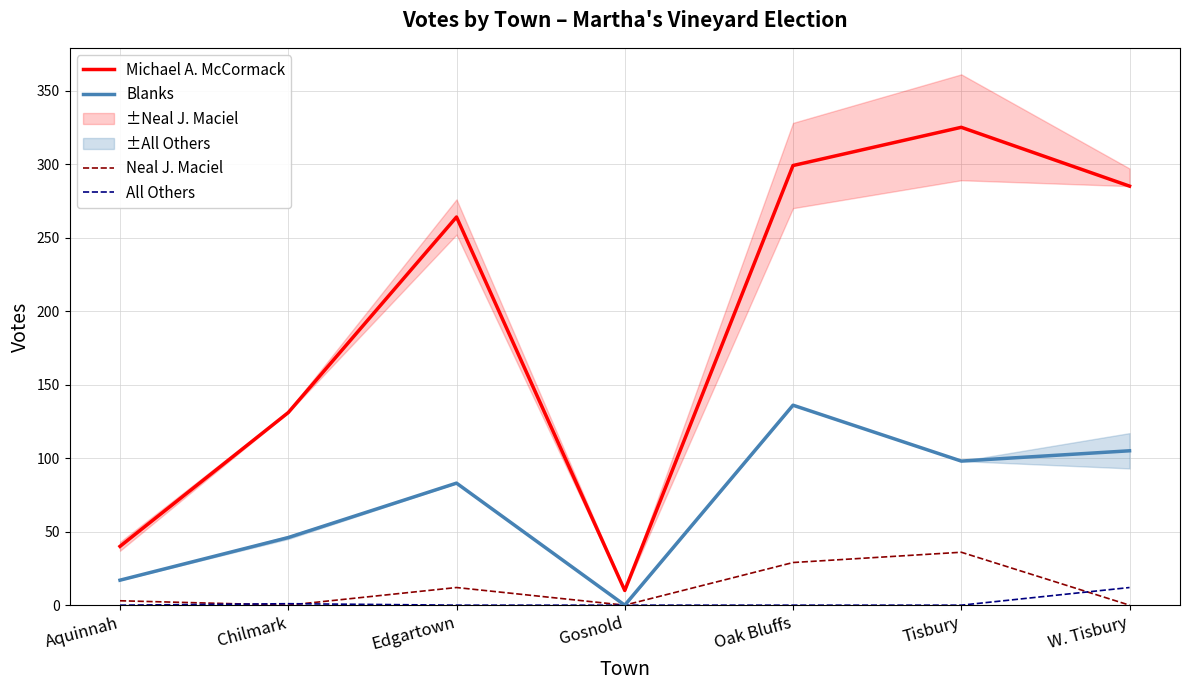

Which category has the highest value in the Blanks series?

Oak Bluffs